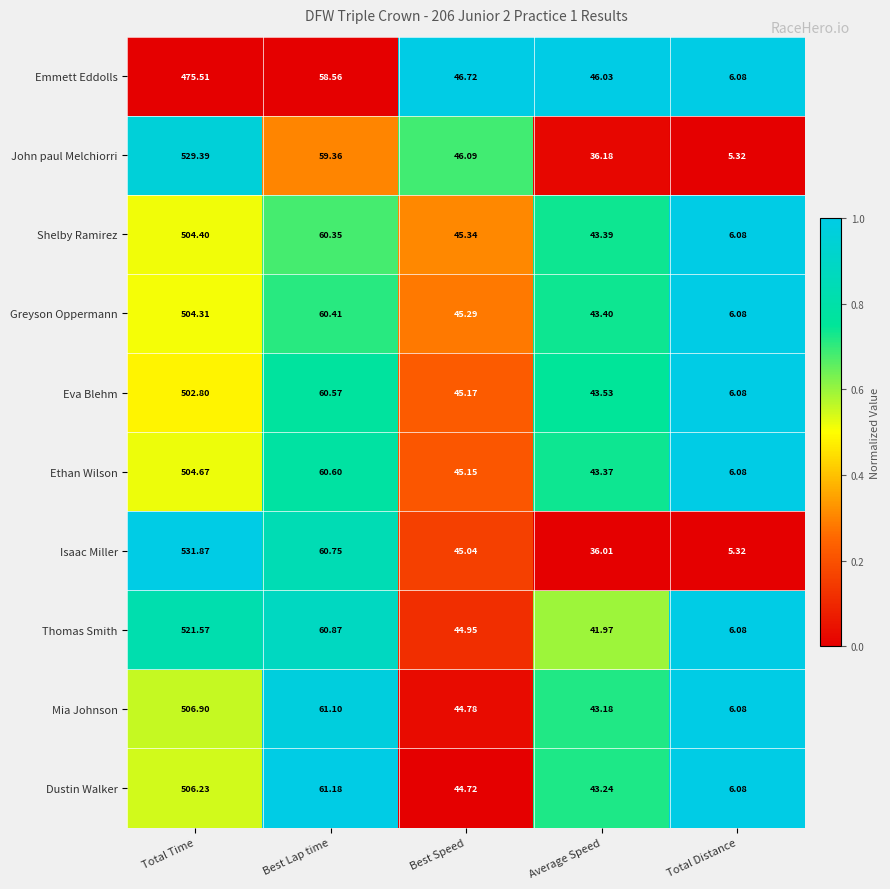

Where does the Eva Blehm series first go above 45?

Total Time